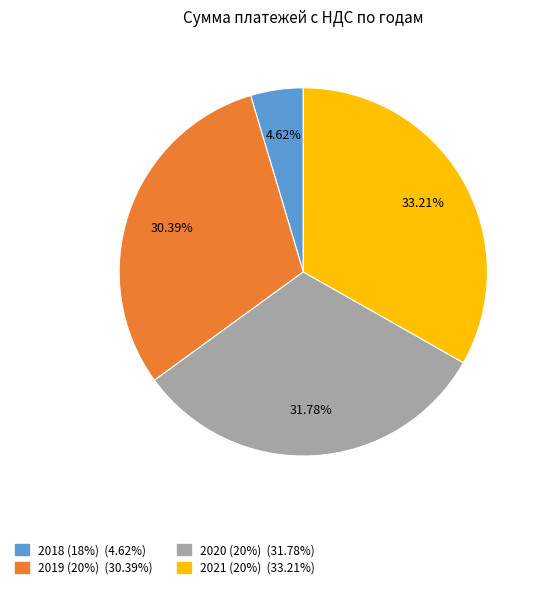

Does any single category account for the majority?

No